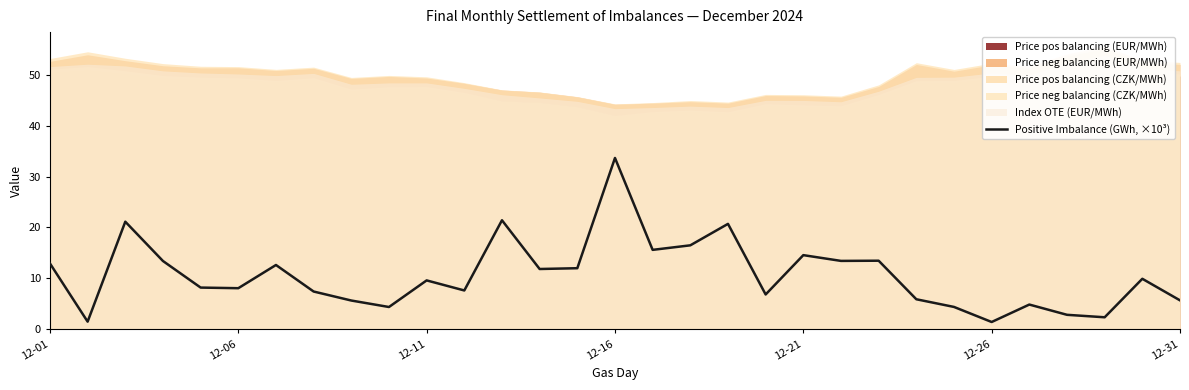

The value of Positive Imbalance (GWh, ×10³) at 12-11 is 9.6. True or false?

True